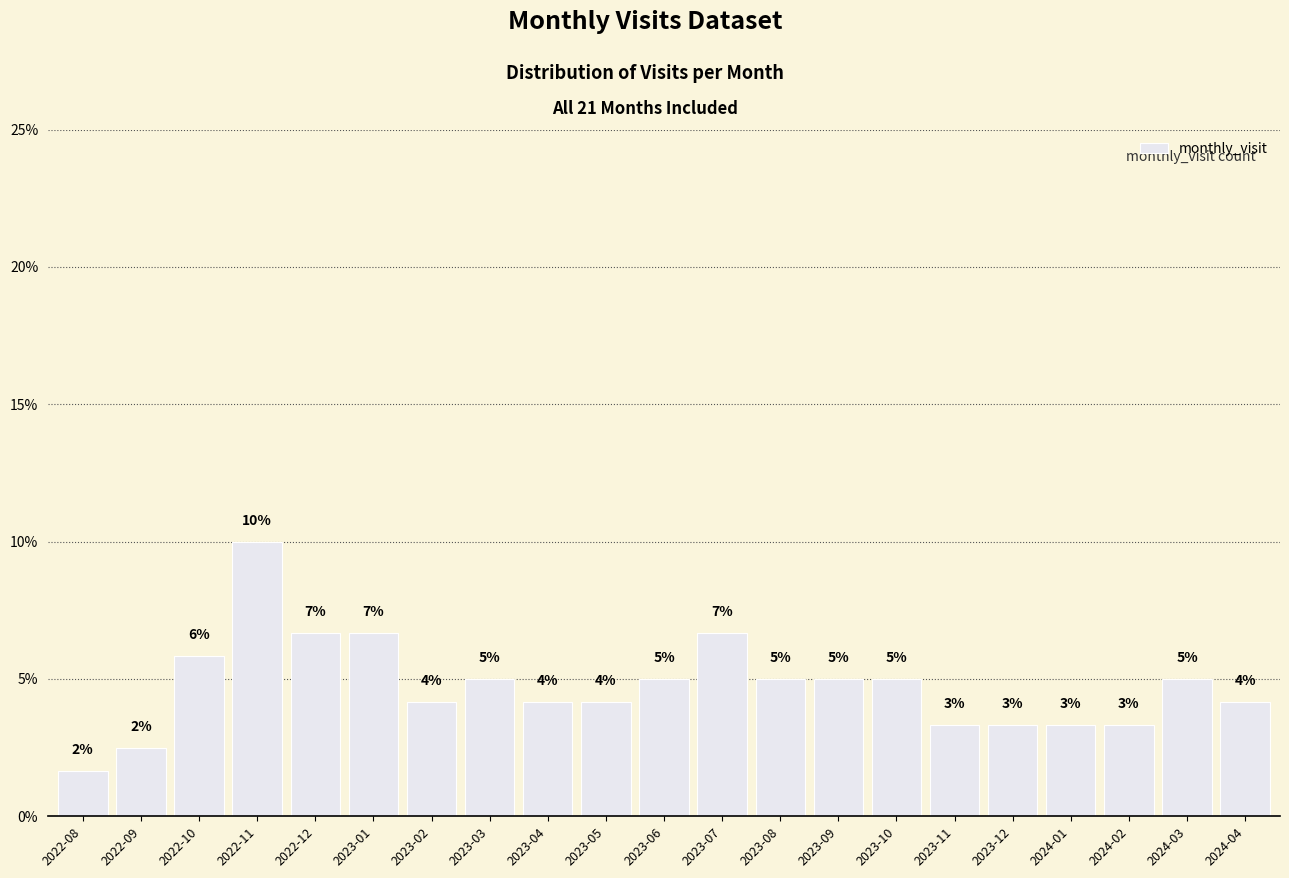

How many bars are there in total?

21